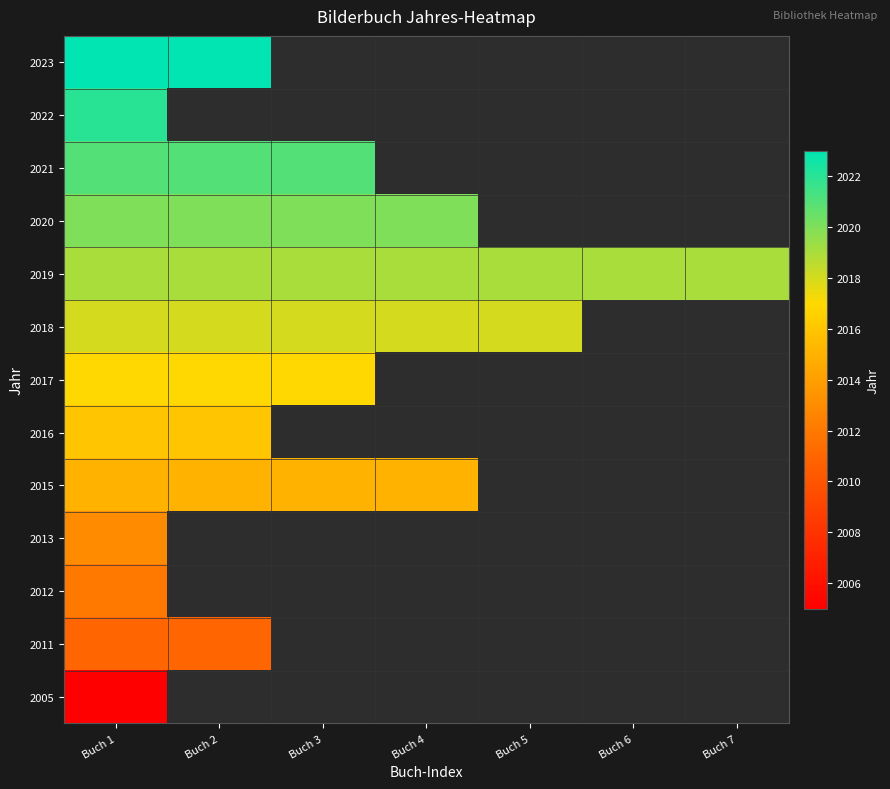

Which series has the largest total across all categories?

2019